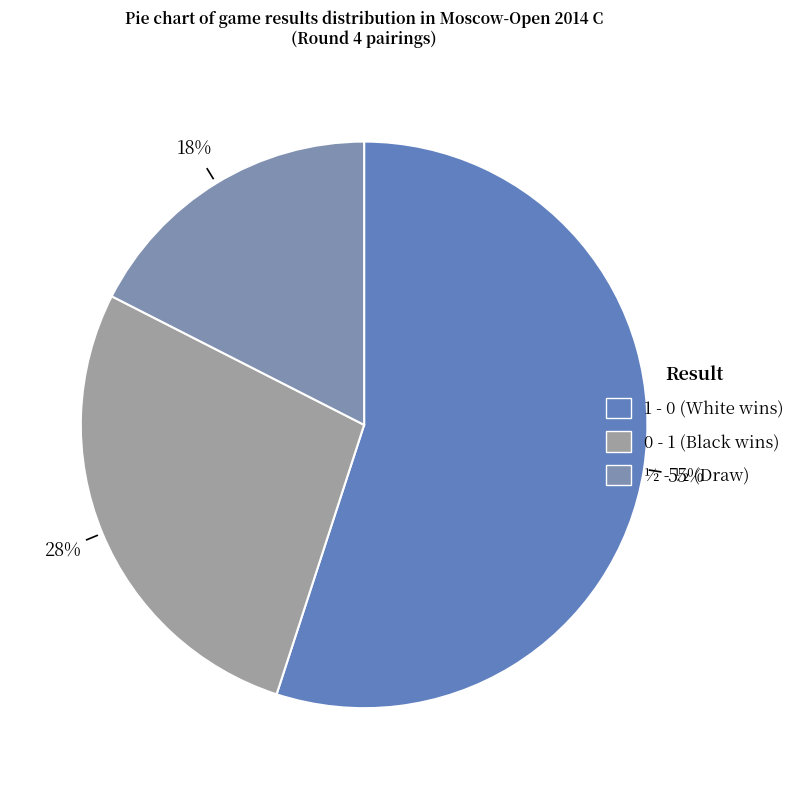

What percentage is the ½ - ½ slice, to the nearest percent?

18%